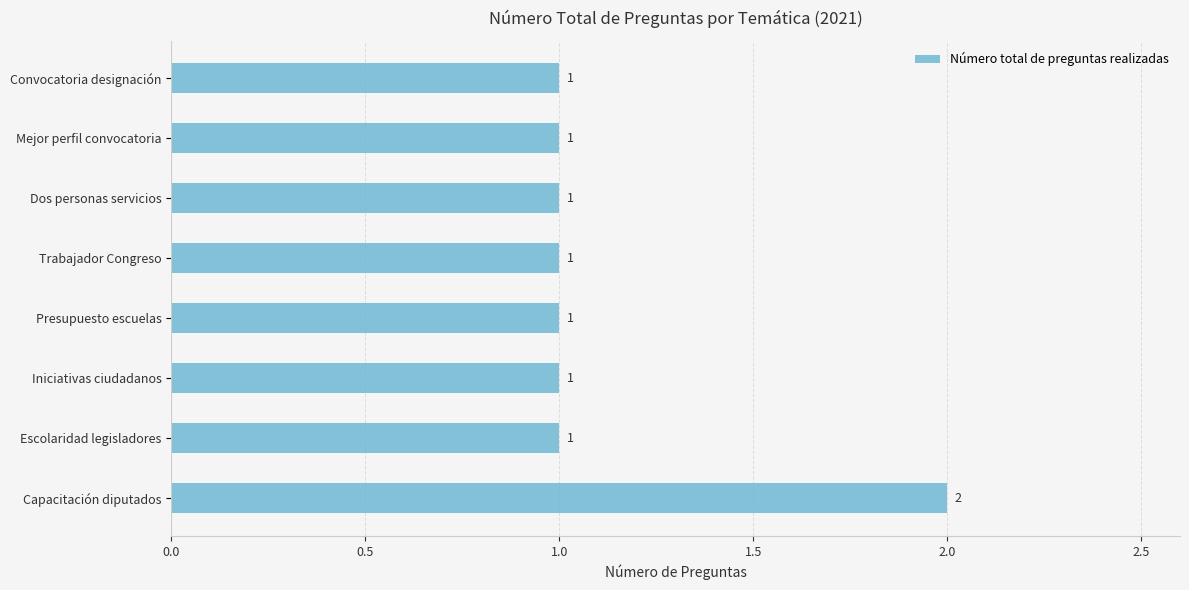

What is the difference between the maximum and second lowest values?

1